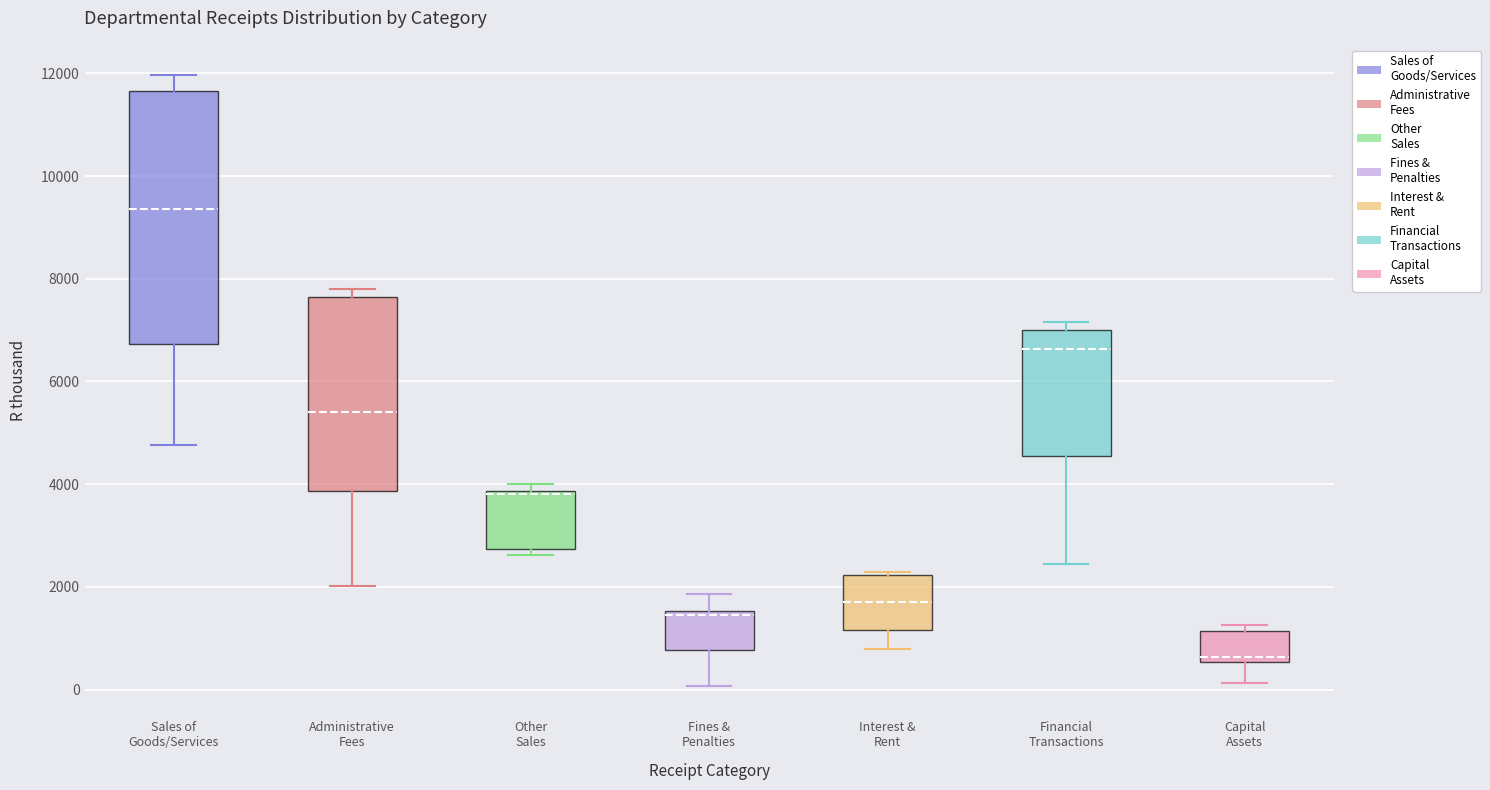

Reading left to right, read every box against the y-axis: the position of its median line, the range the box covers, and the ends of its whiskers. The values are not printed on the chart, so give them approximately, as read against the axis.

Sales of Goods/Services: median 9400, box 6800 to 11600, whiskers 4800 to 12000
Administrative Fees: median 5400, box 3800 to 7600, whiskers 2000 to 7800
Other Sales: median 3800 (drawn on the box's upper edge), box 2800 to 3800, whiskers 2600 to 4000
Fines & Penalties: median 1400, box 800 to 1600, whiskers 0 to 1800
Interest & Rent: median 1800, box 1200 to 2200, whiskers 800 to 2400
Financial Transactions: median 6600, box 4600 to 7000, whiskers 2400 to 7200
Capital Assets: median 600 (just above the box's lower edge), box 600 to 1200, whiskers 200 to 1200 (just above the box's upper edge)